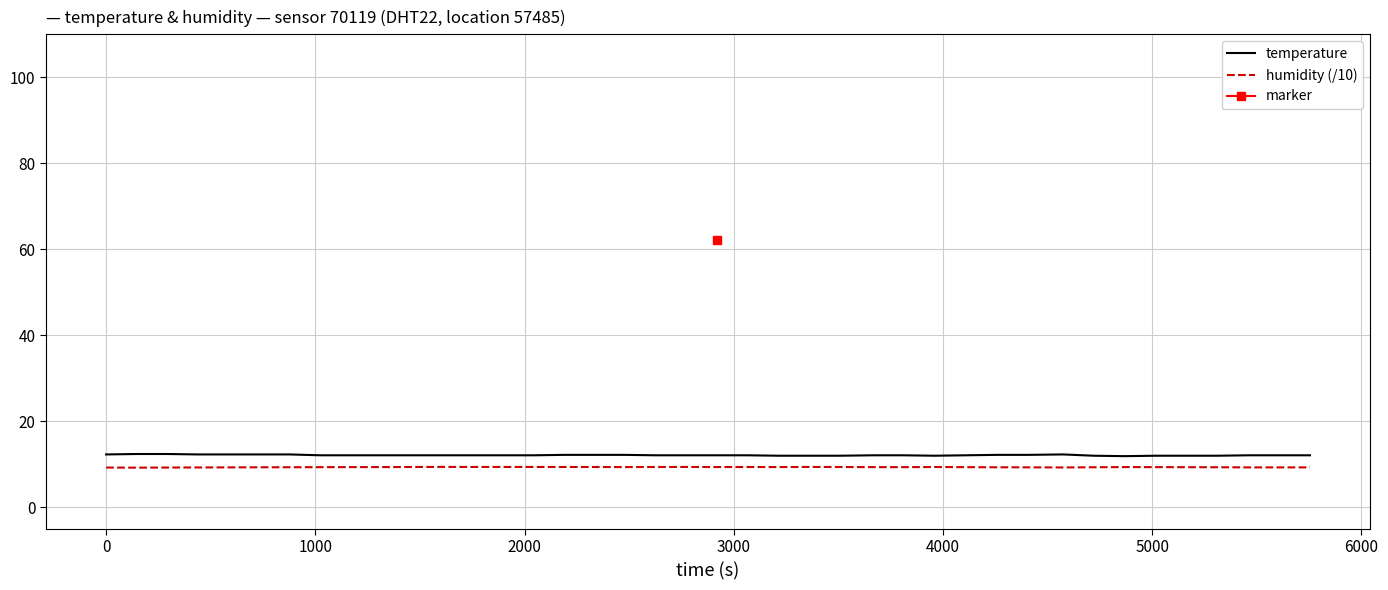

True or false: temperature and humidity (/10) intersect in this chart.

False